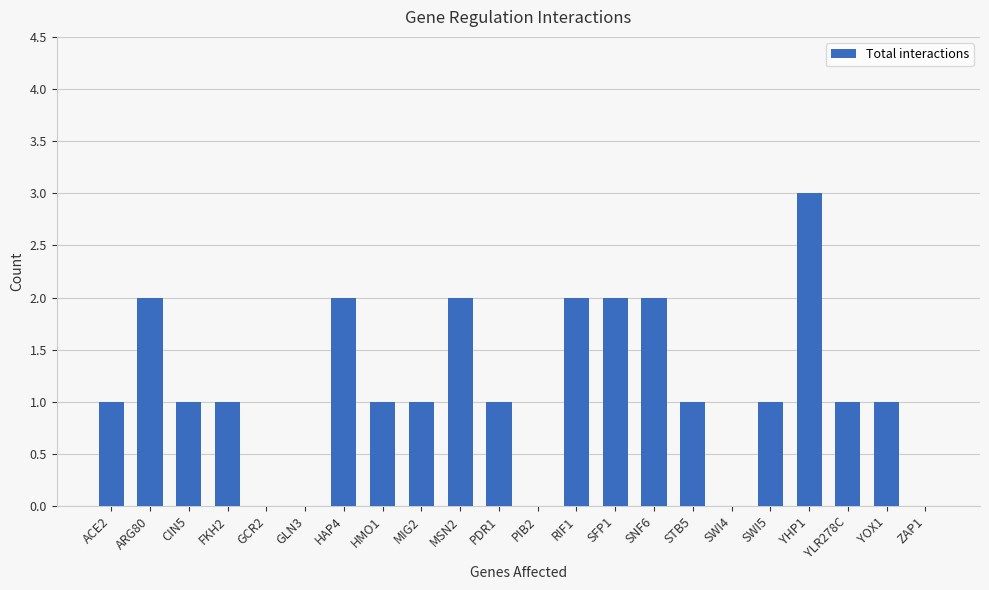

Is it true that the value at SNF6 is 2?

True